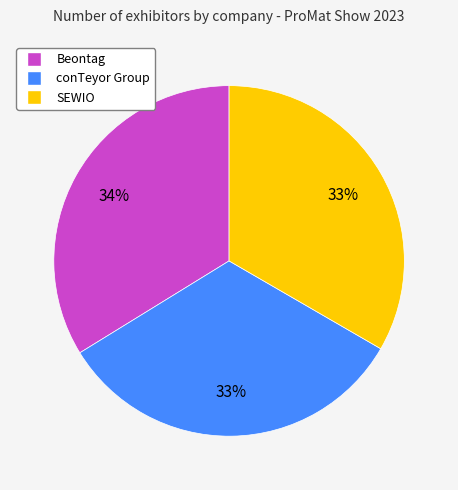

The Beontag slice represents 47% of the pie. True or false?

False